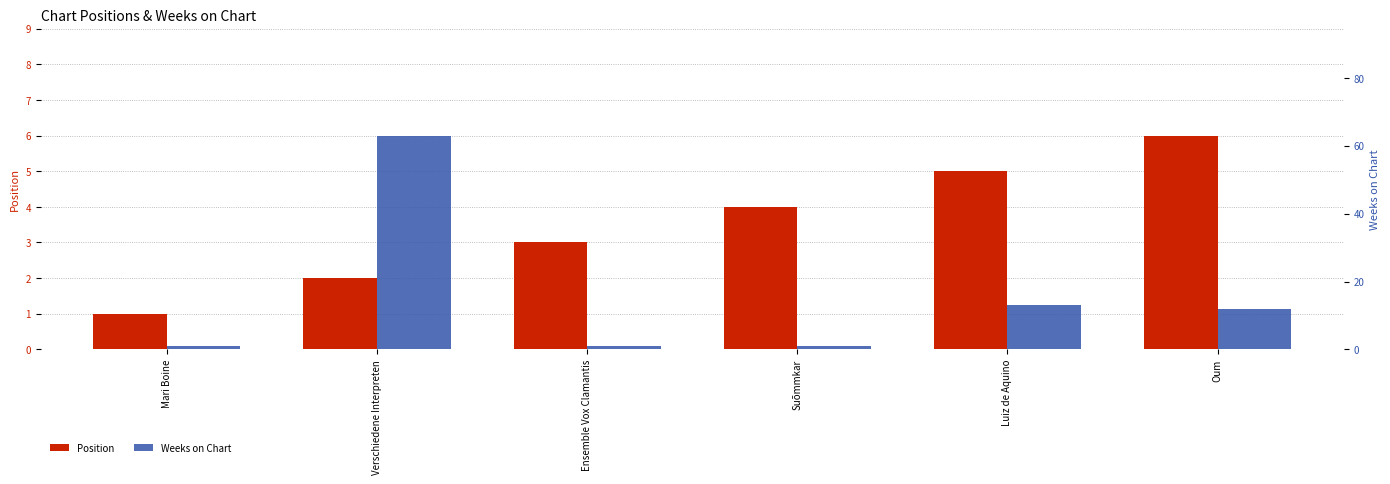

Is it true that Weeks on Chart equals 1 at Ensemble Vox Clamantis?

True